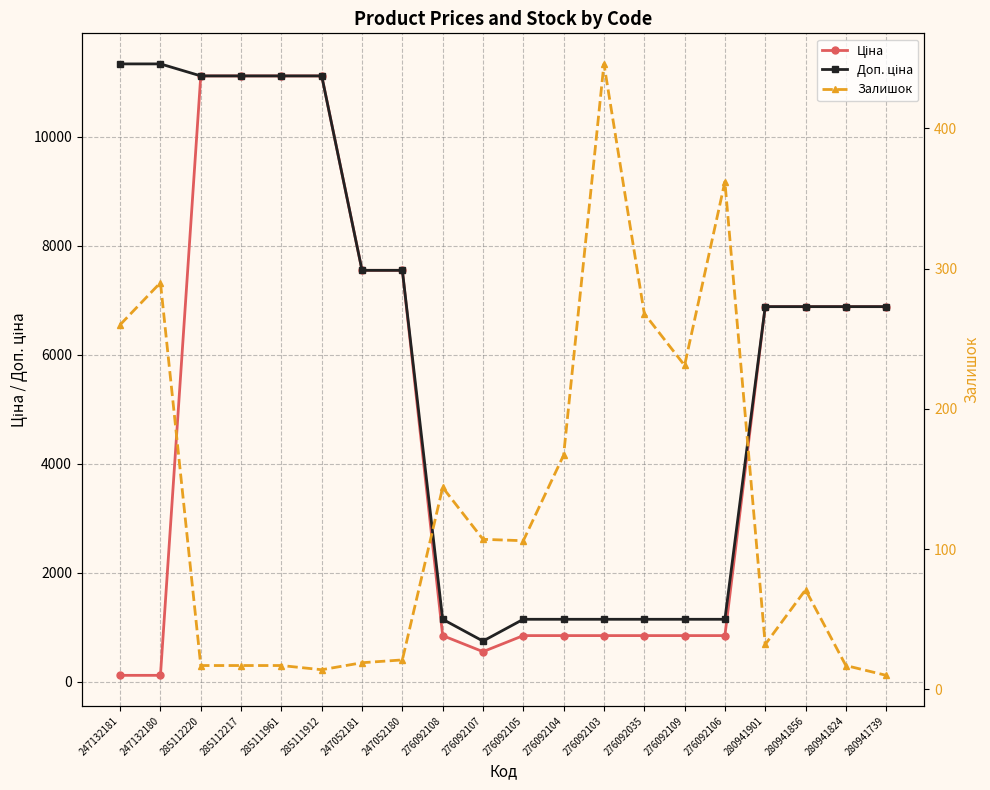

Is it true that Доп. ціна equals 2834.9 at 247132180?

False